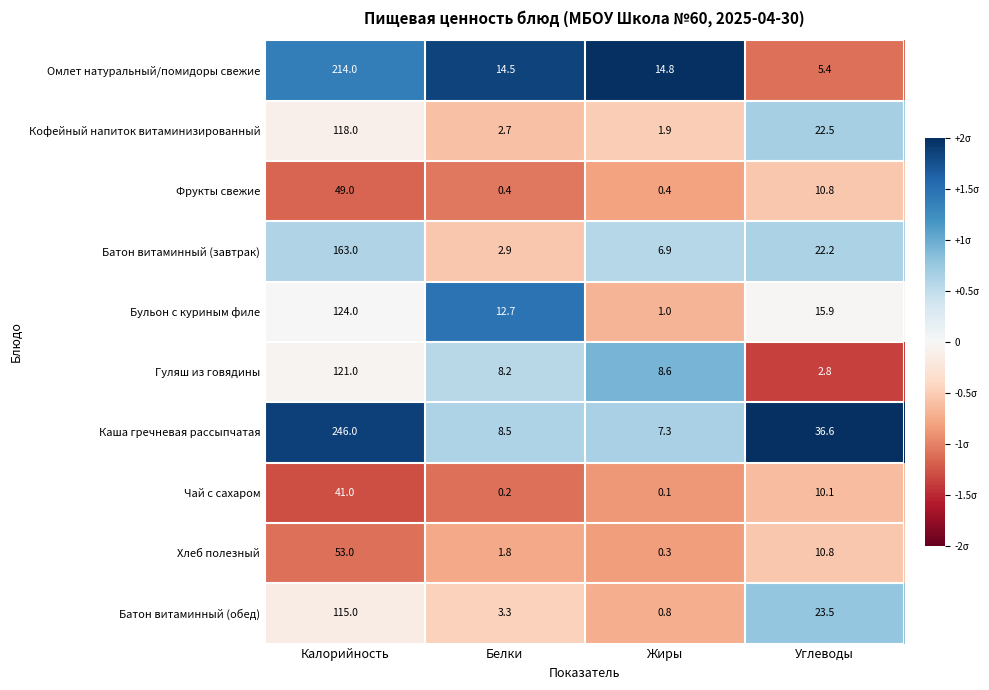

List the labels in order of Гуляш из говядины value, largest first.

Калорийность, Жиры, Белки, Углеводы